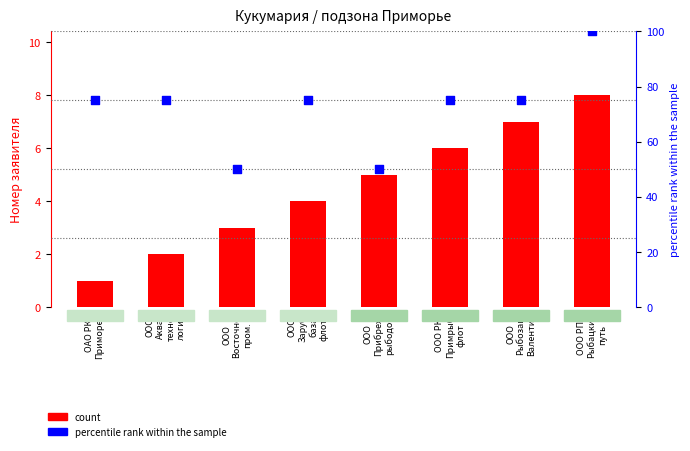

At which category is the sum across all series the highest?

ООО РПК
Рыбацкий
путь